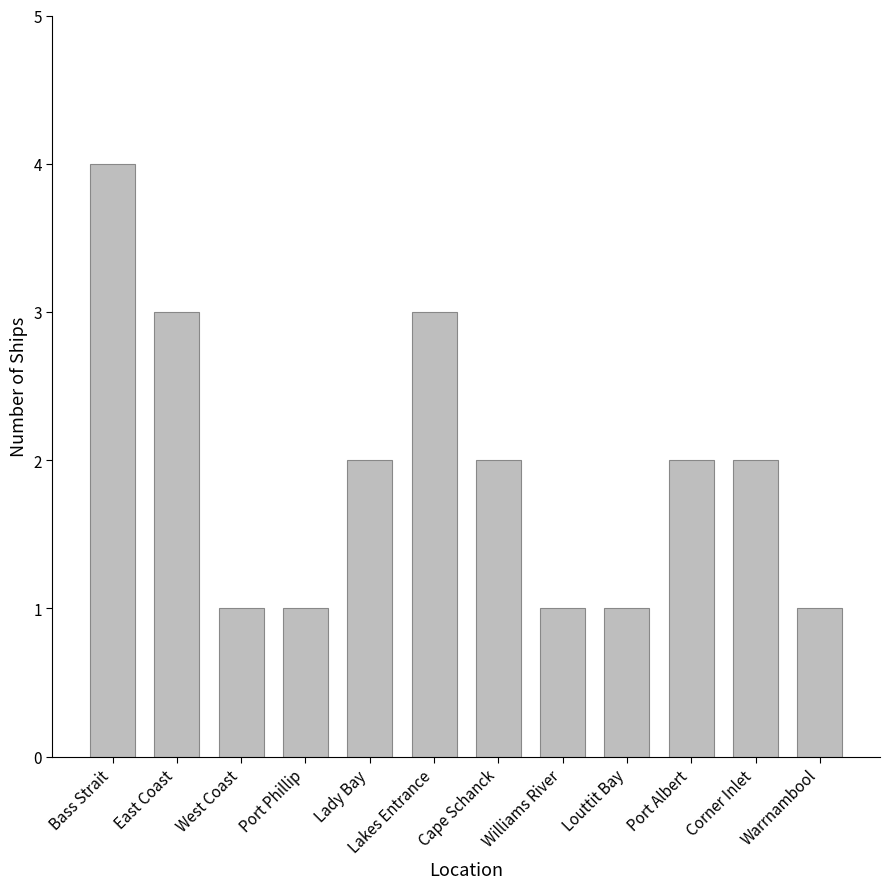

How many series are shown in this chart?

1